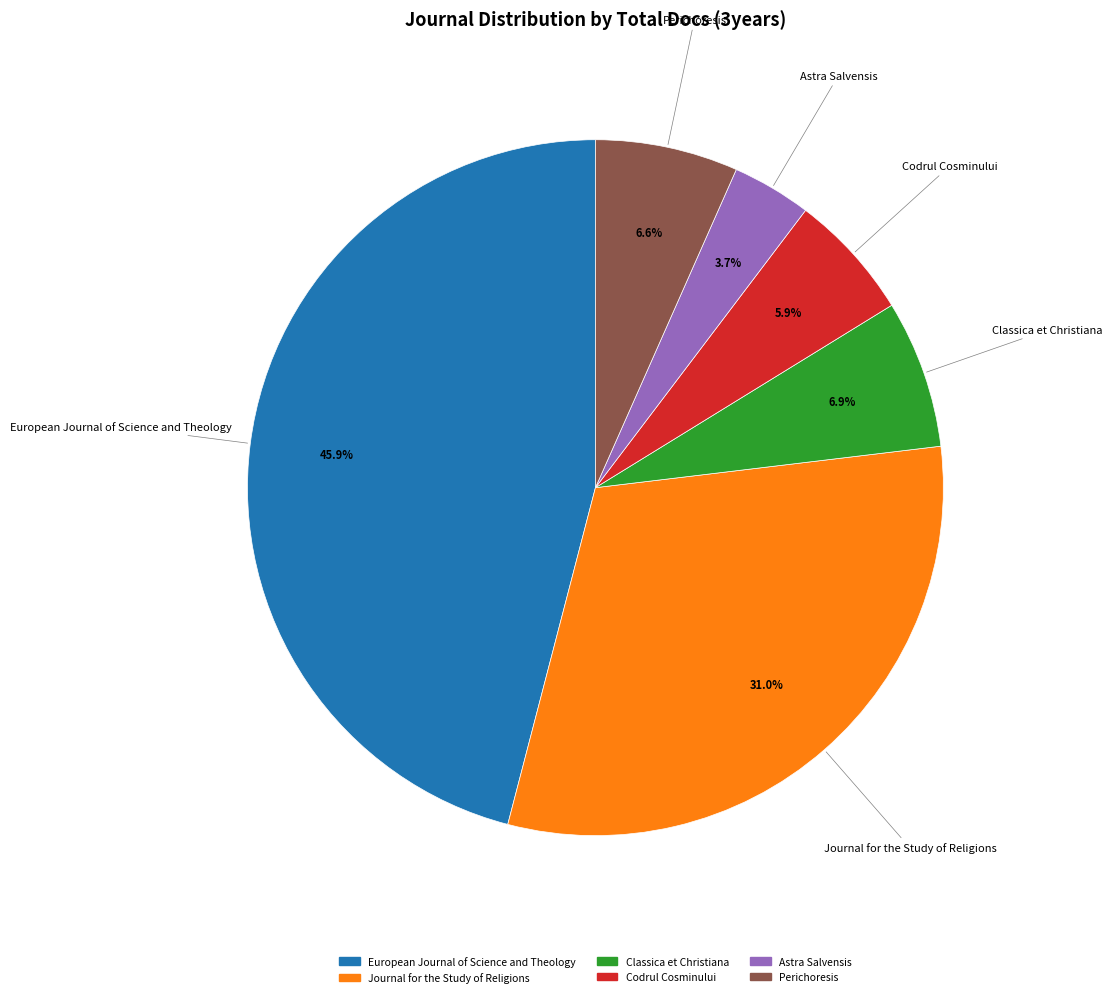

How many slices are in this pie chart?

6